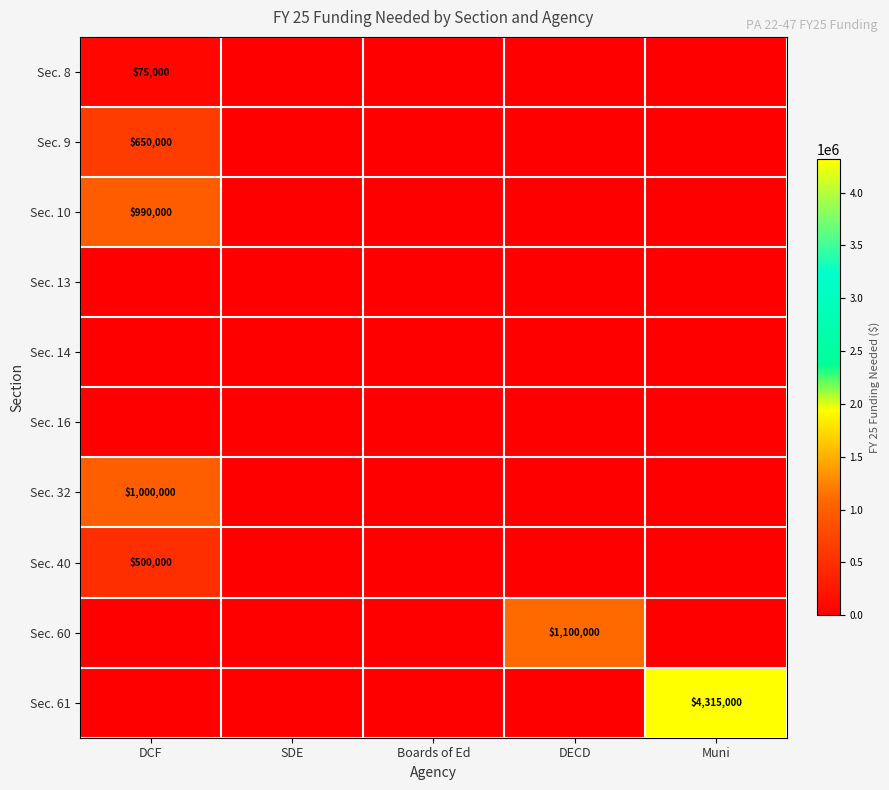

At DECD, list the series in order from smallest to largest.

Sec. 8, Sec. 9, Sec. 10, Sec. 13, Sec. 14, Sec. 16, Sec. 32, Sec. 40, Sec. 61, Sec. 60